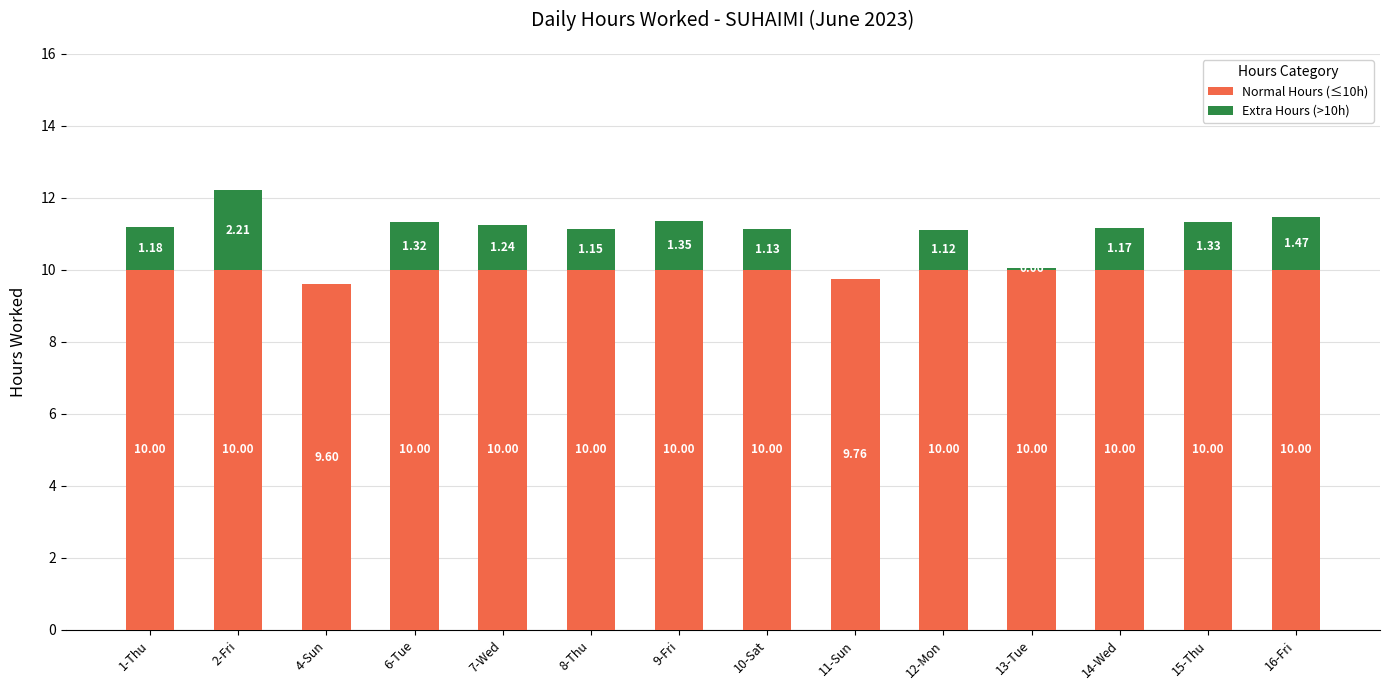

Does the chart contain stacked bars?

Yes